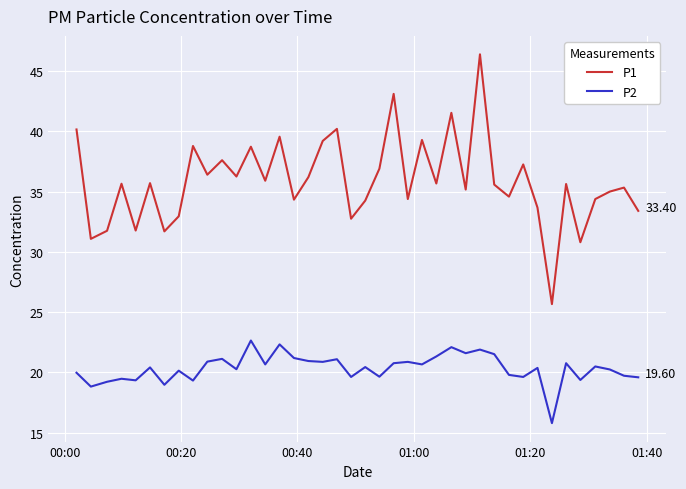

True or false: P1 and P2 cross at least once.

False